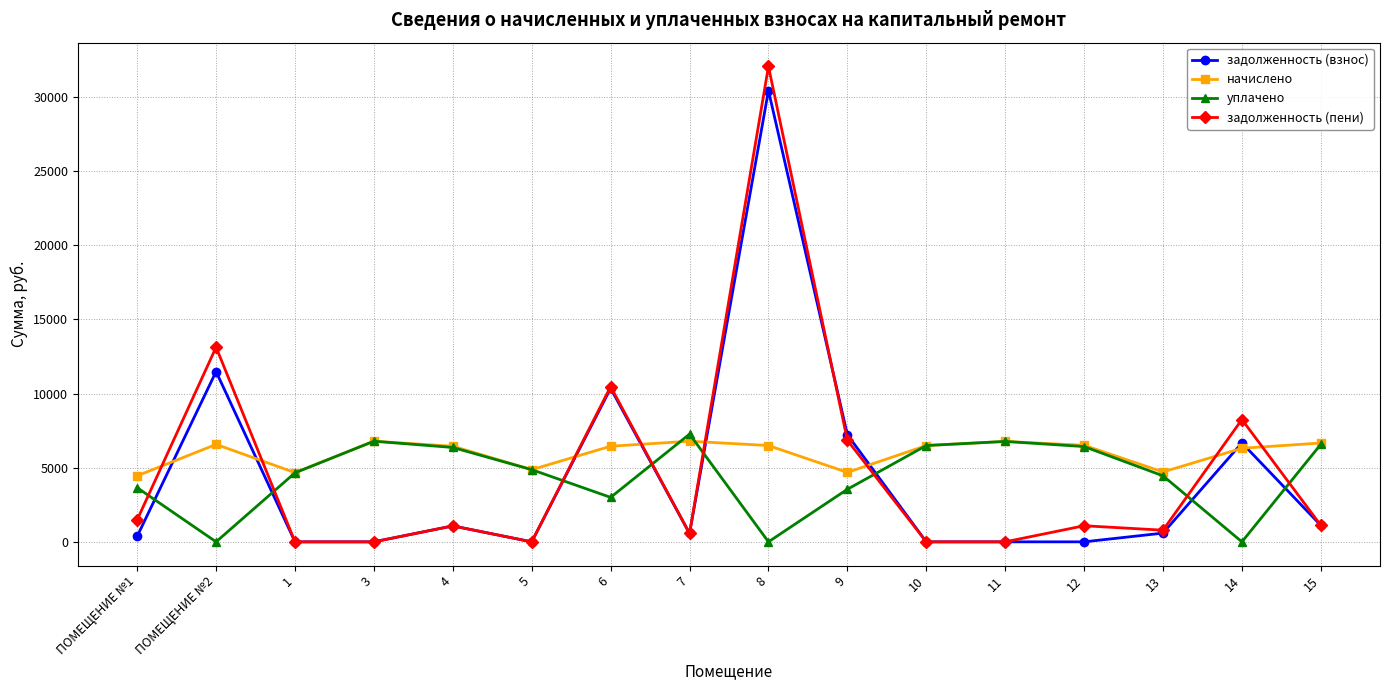

What is the spread (max minus min) of values at 6?

7470.8